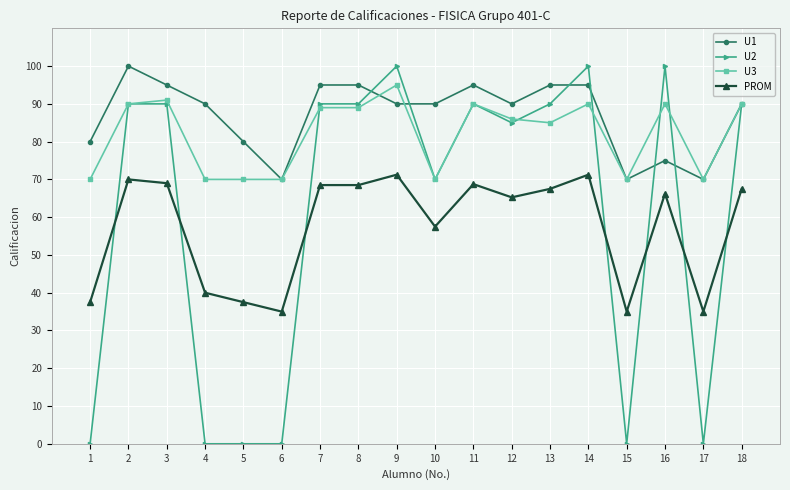

Which series has the largest range (max minus min)?

U2